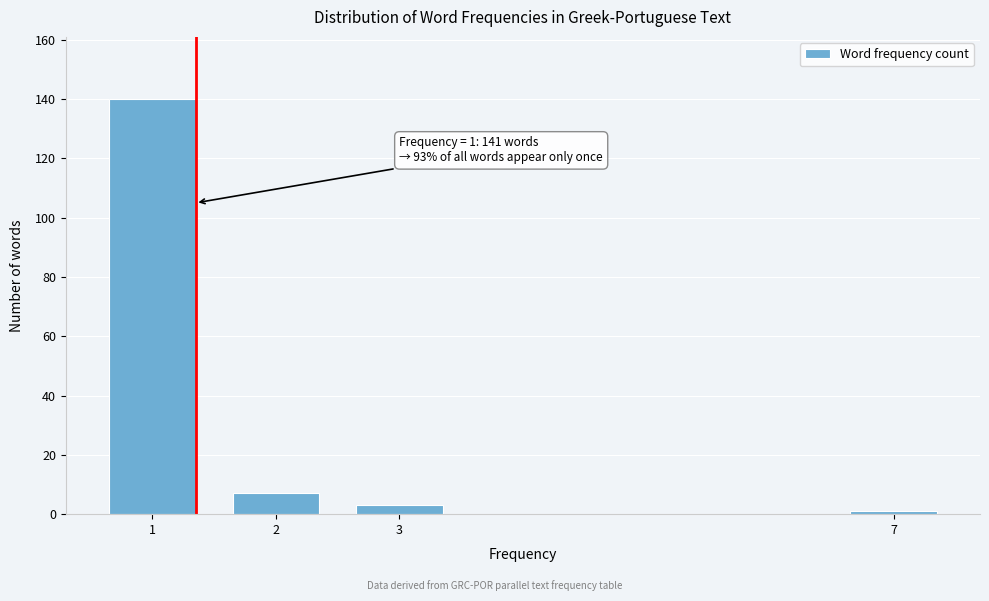

Reading right to left, transcribe all the data shown in this chart.

7=1	3=3	2=7	1=140